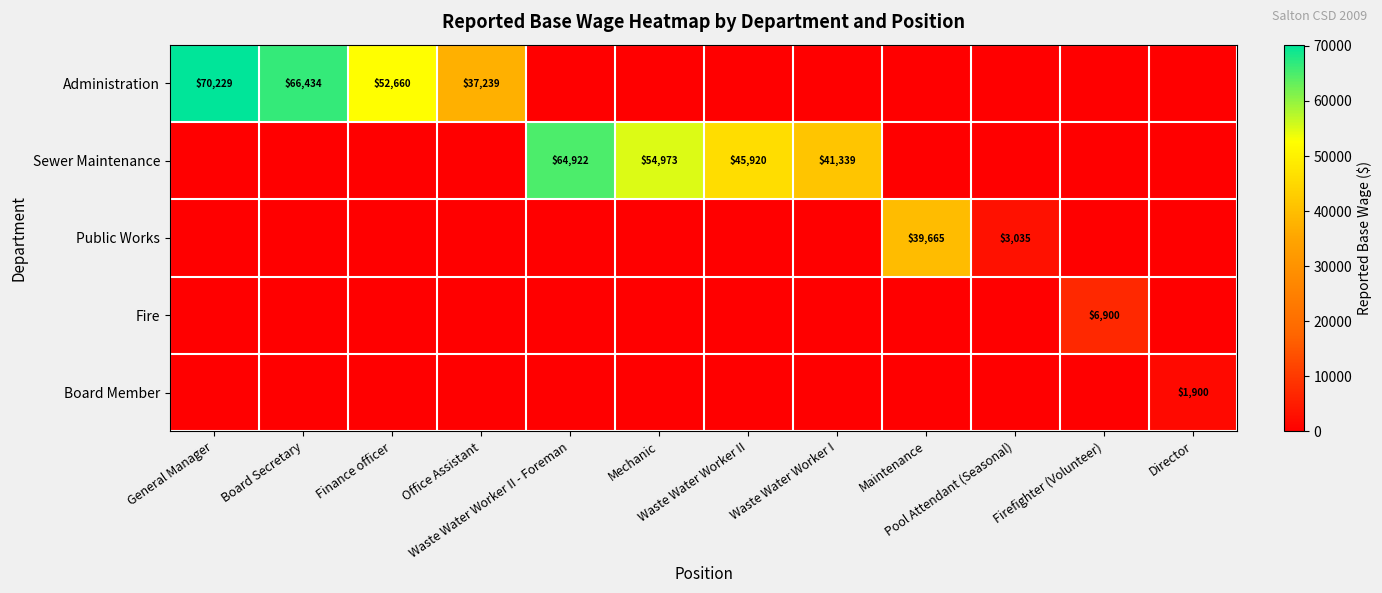

How many values in the Administration series exceed 0?

4